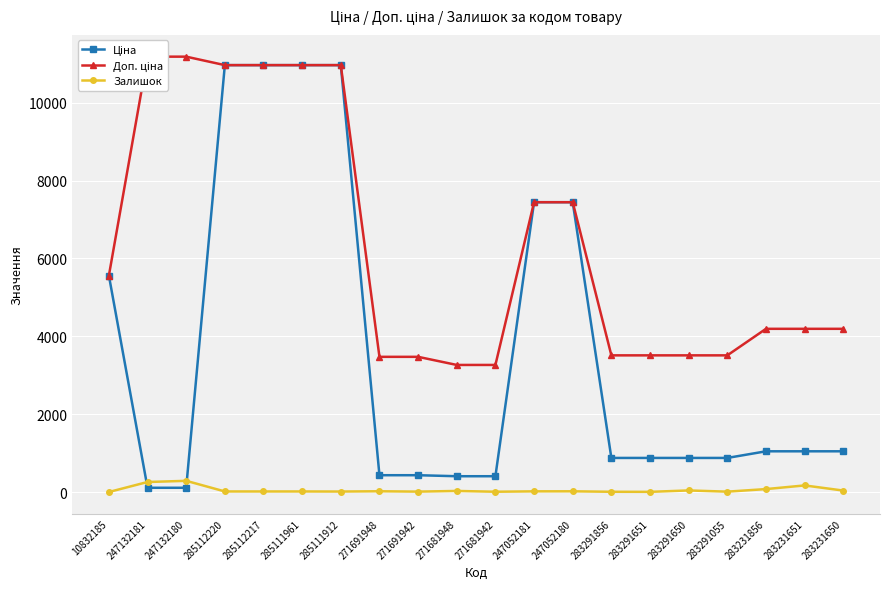

What position from the right is 271681948?

11